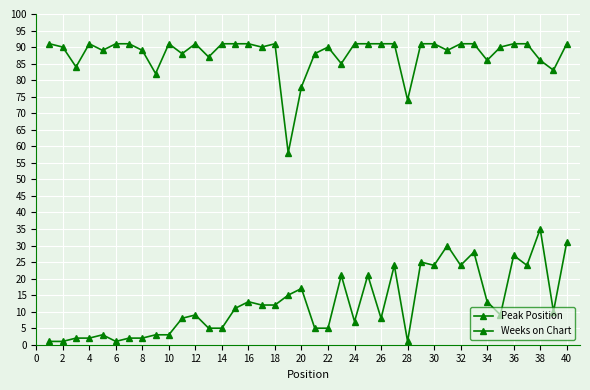

Reading left to right, transcribe all the data shown in this chart.

Peak Position: 1	1	2	2	3	1	2	2	3	3	8	9	5	5	11	13	12	12	15	17	5	5	21	7	21	8	24	1	25	24	30	24	28	13	9	27	24	35	10	31
Weeks on Chart: 91	90	84	91	89	91	91	89	82	91	88	91	87	91	91	91	90	91	58	78	88	90	85	91	91	91	91	74	91	91	89	91	91	86	90	91	91	86	83	91